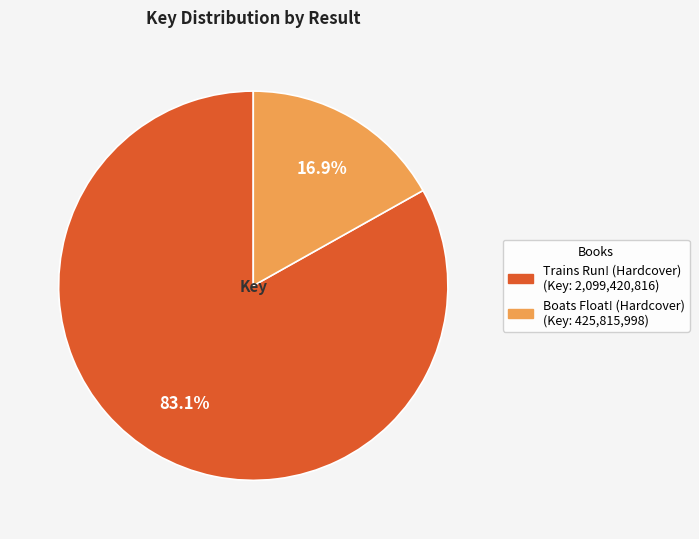

True or false: Trains Run! (Hardcover) accounts for 83% of the total.

True